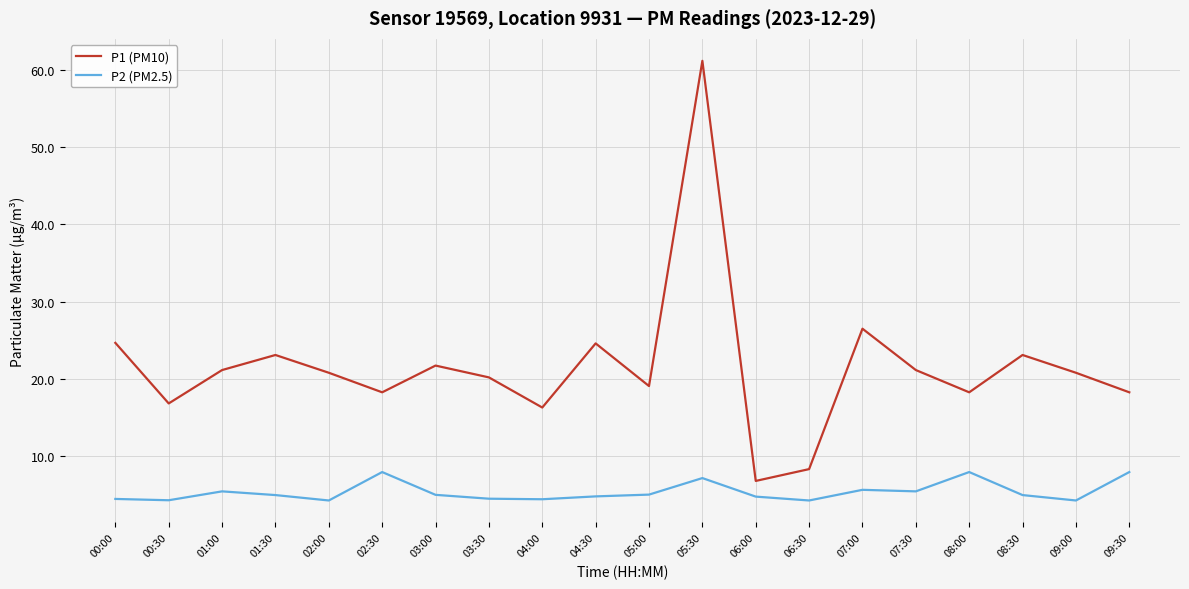

True or false: P1 (PM10) has a value of 12.7 at 00:00.

False